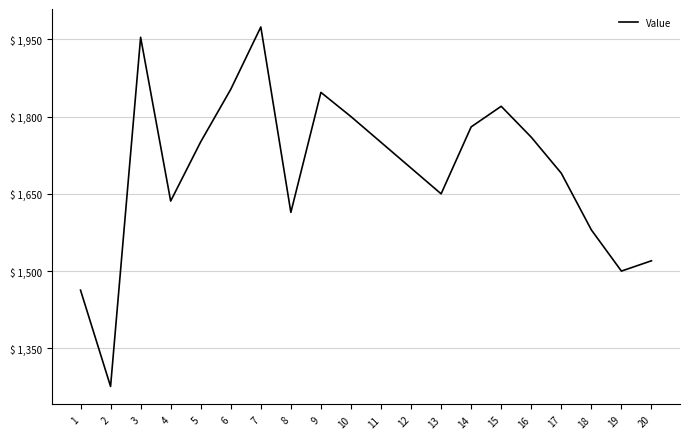

The value at 17 is 2901. True or false?

False